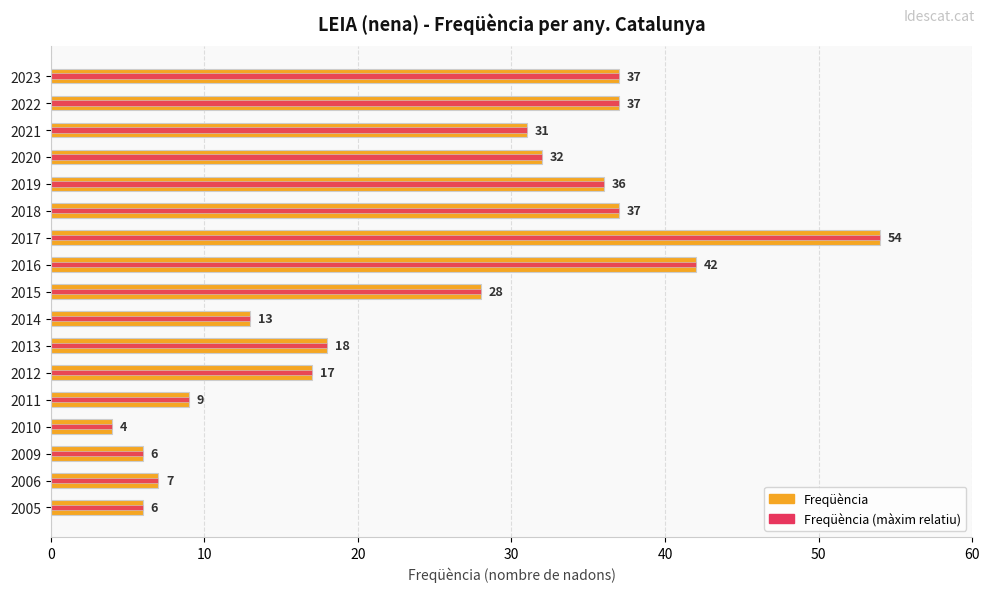

Does the chart contain stacked bars?

No